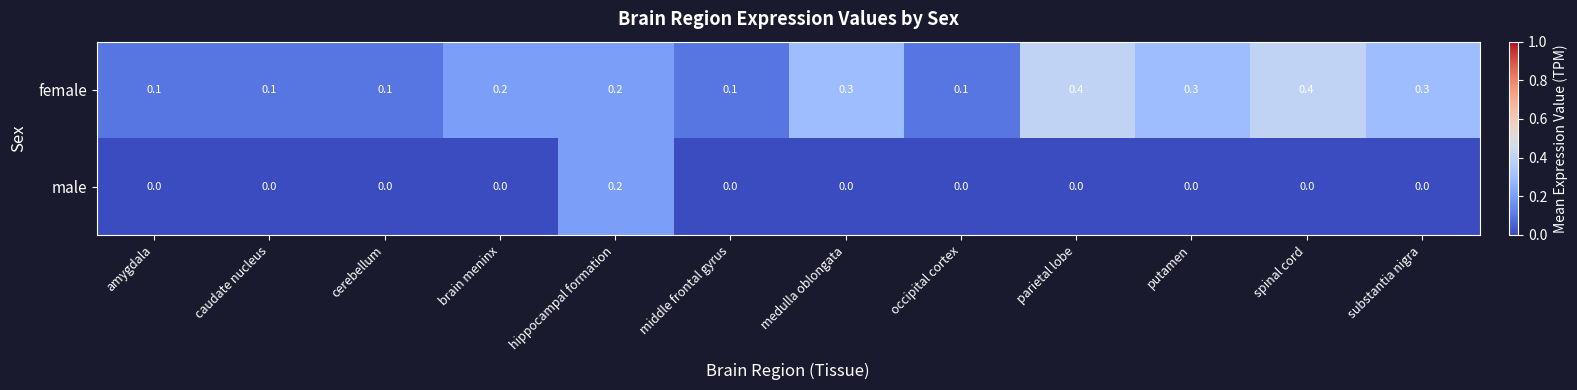

What is the difference between the maximum and minimum values in the female series?

0.3